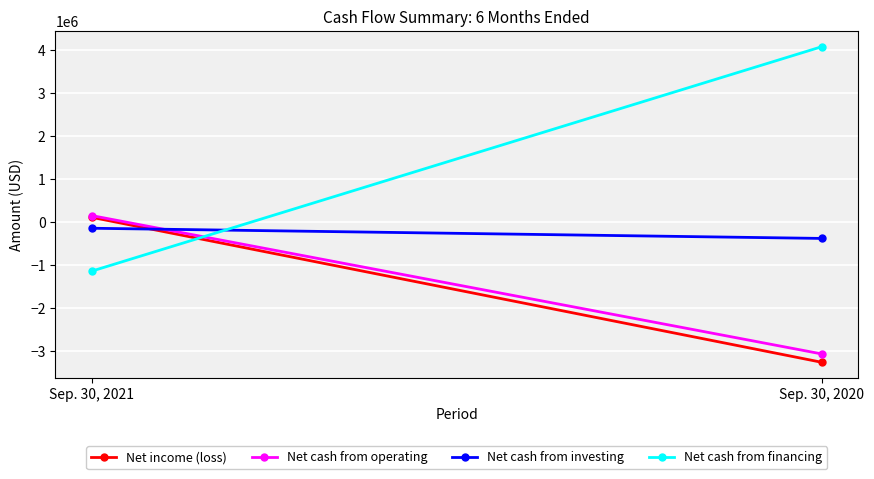

Is the value of Net cash from financing at Sep. 30, 2021 greater than the value of Net cash from investing at Sep. 30, 2020?

No